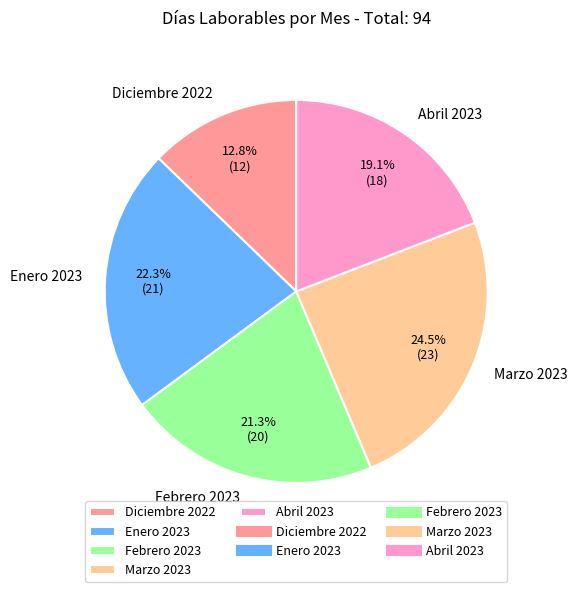

To the nearest percent, what is the combined percentage of Febrero 2023 and Diciembre 2022?

34%